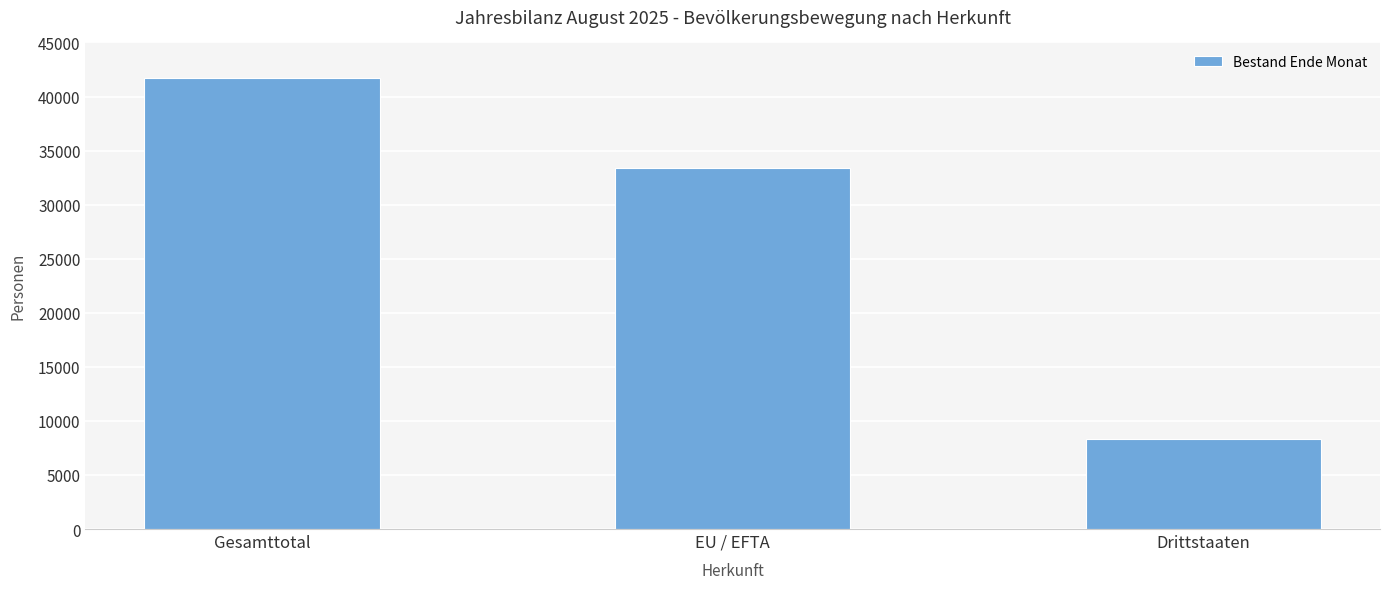

Which category has the lowest value across all series?

Drittstaaten